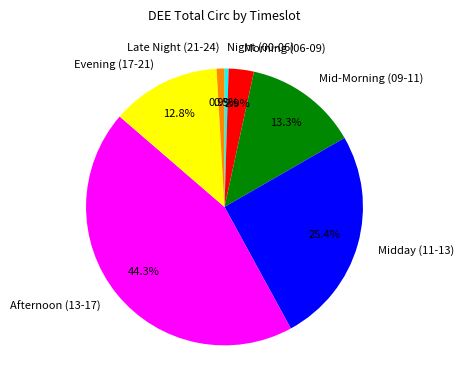

What percentage is NOT represented by Night (00-06)?

99.5%